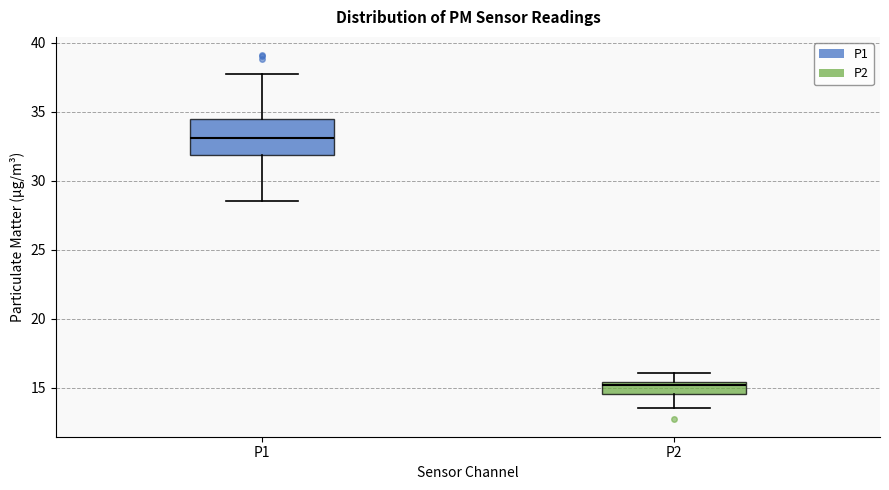

Comparing the boxes themselves (not the whiskers), which one is the tallest?

P1